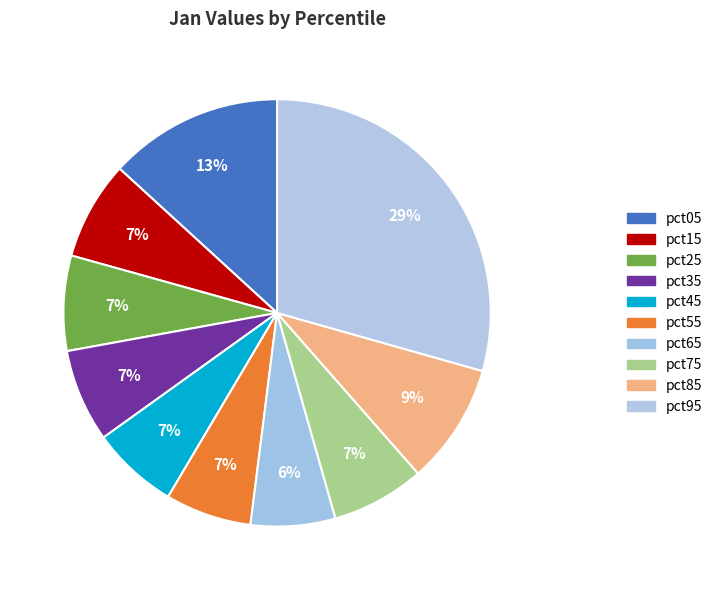

Rank the categories by value from highest to lowest.

pct95, pct05, pct85, pct15, pct25, pct75, pct35, pct45, pct55, pct65